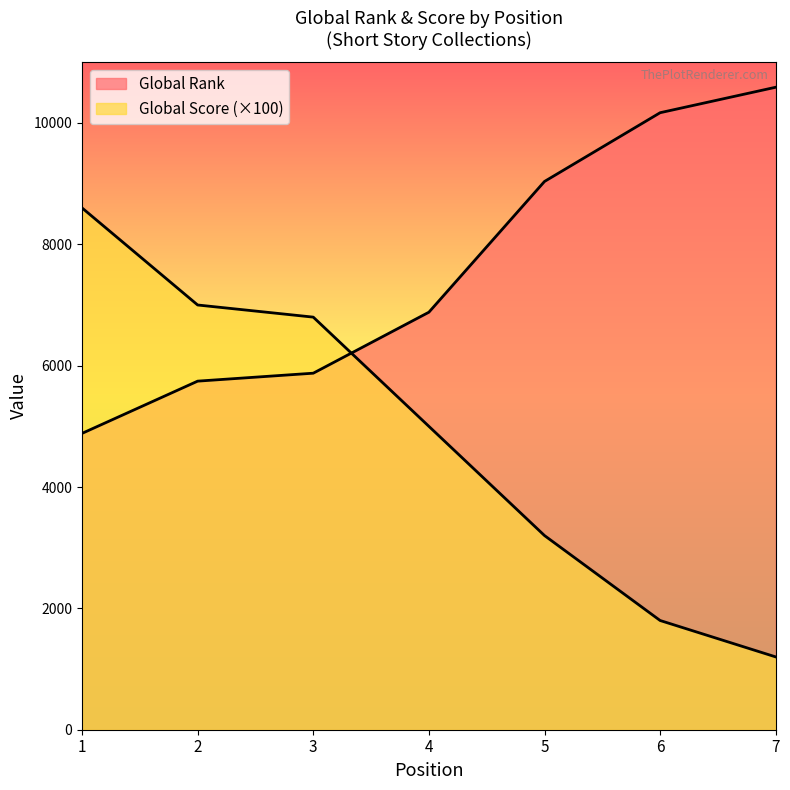

What is the approximate value of Global Rank at 2, to the nearest 100?

5700